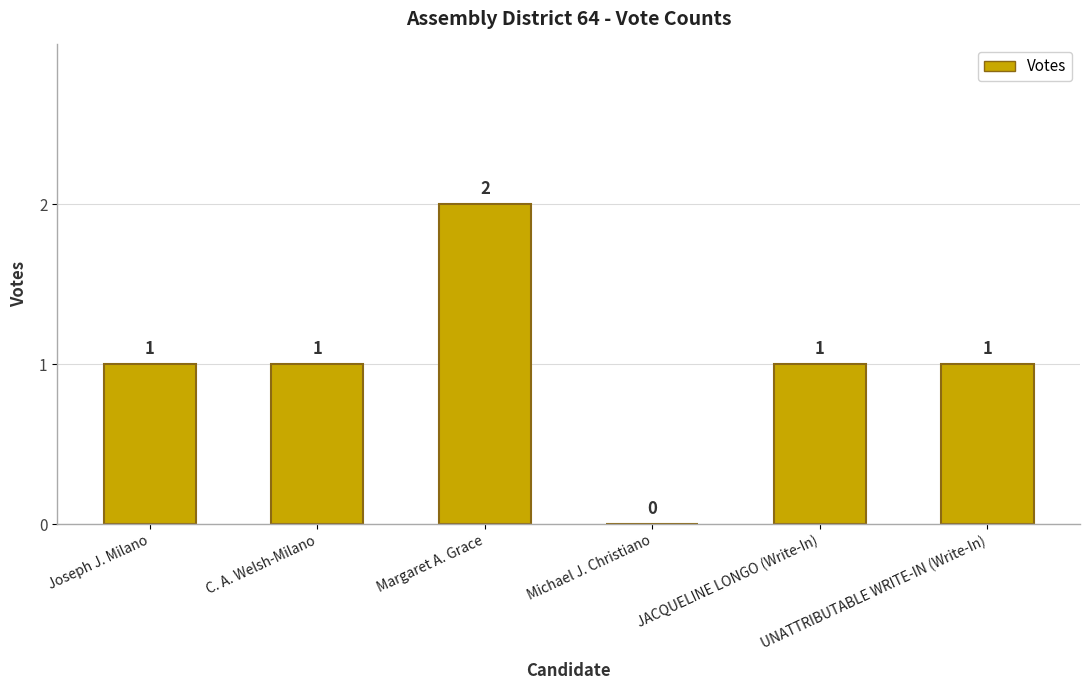

The chart shows a value of 0 at UNATTRIBUTABLE WRITE-IN (Write-In). True or false?

False